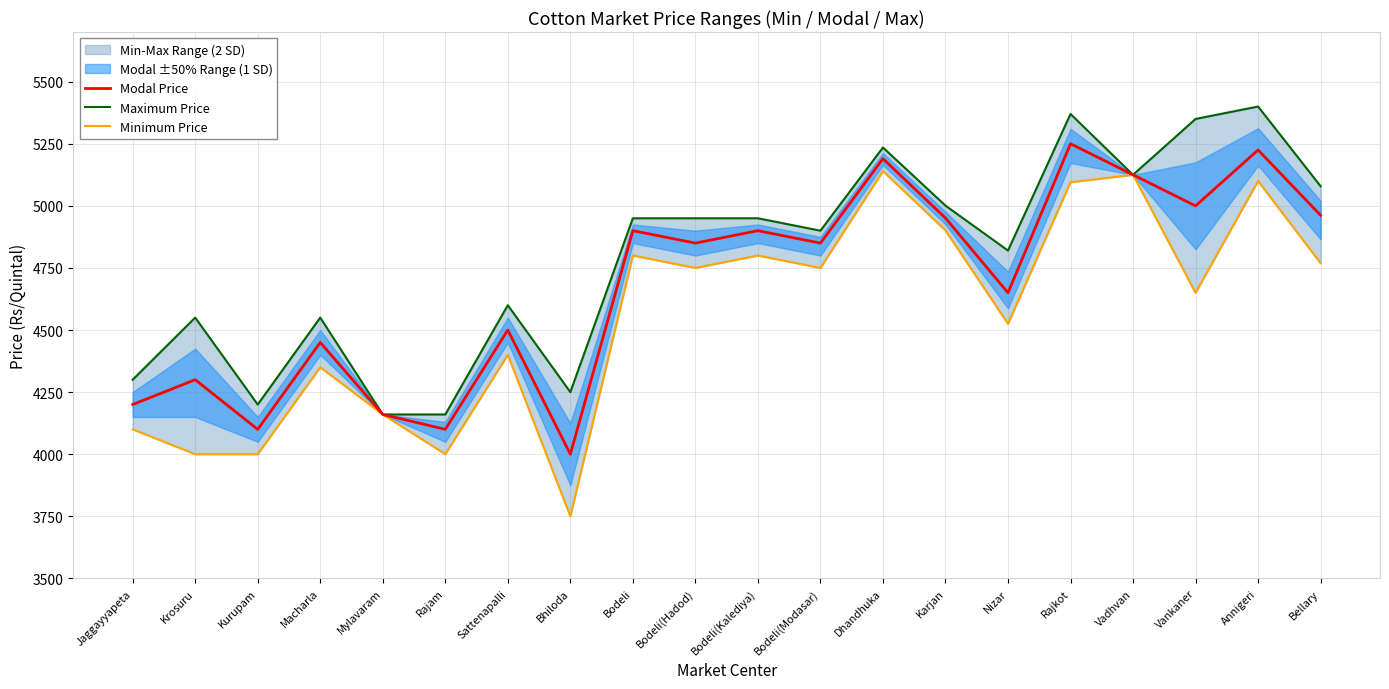

Is it true that Minimum Price equals 4650 at Vankaner?

True